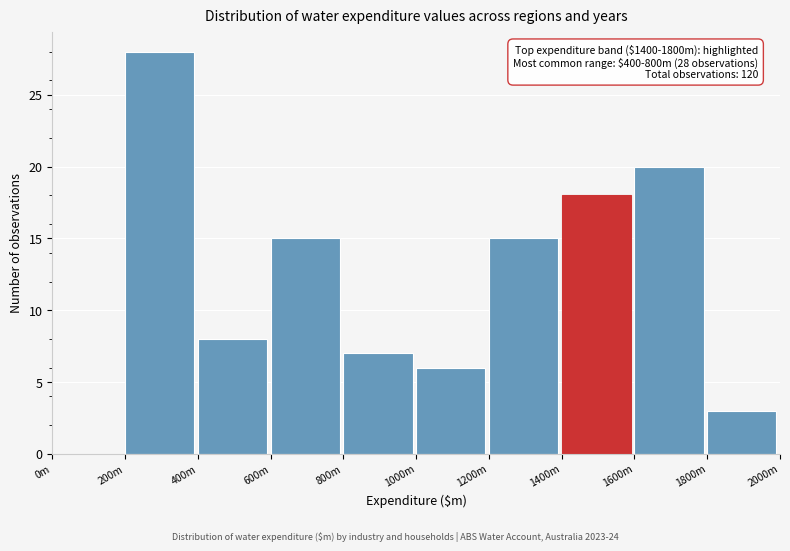

What is the sum of all values?

120